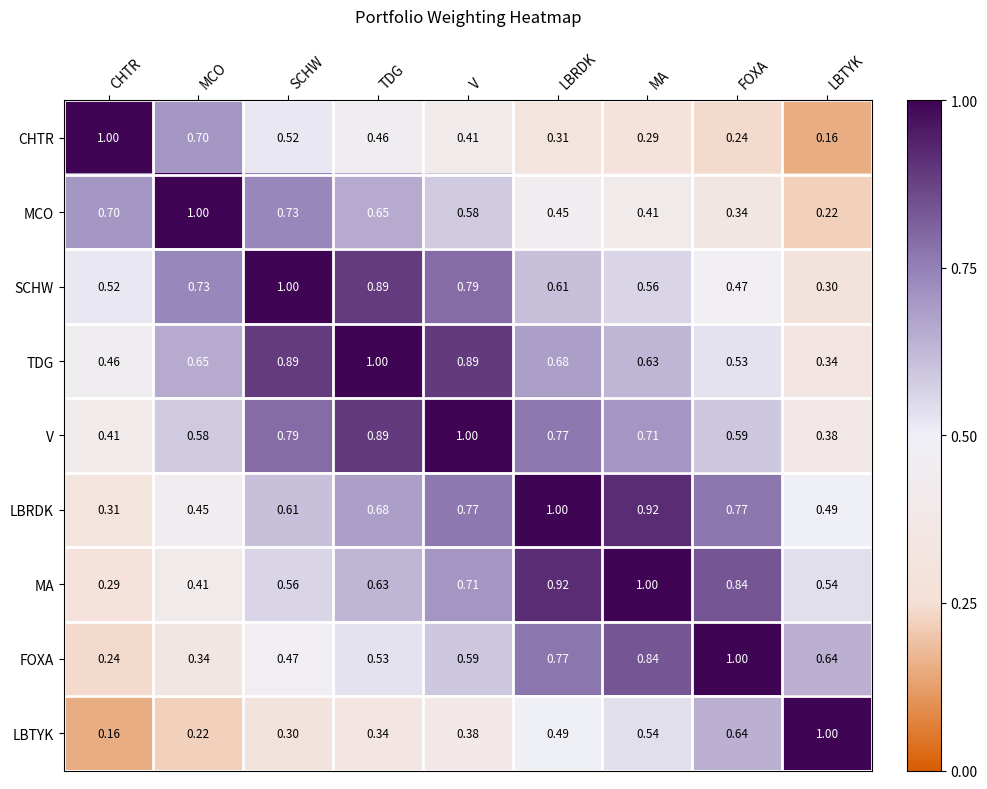

Which series has the largest total across all categories?

V